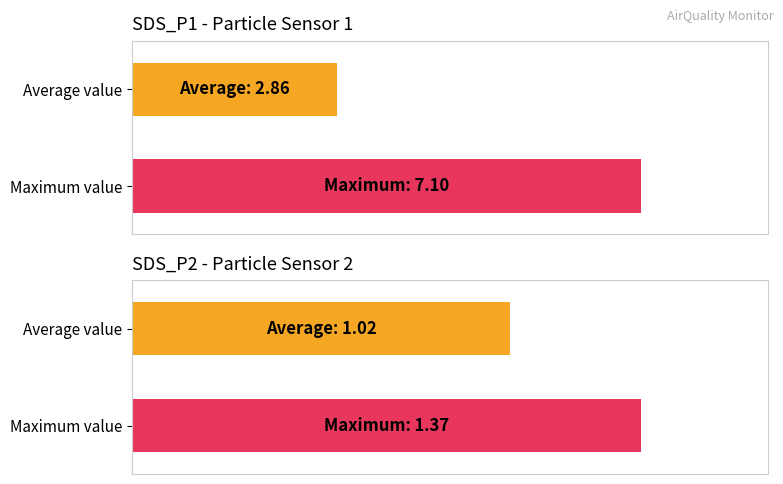

Is the value of SDS_P1 at Average value greater than the value of SDS_P2 at Maximum value?

Yes